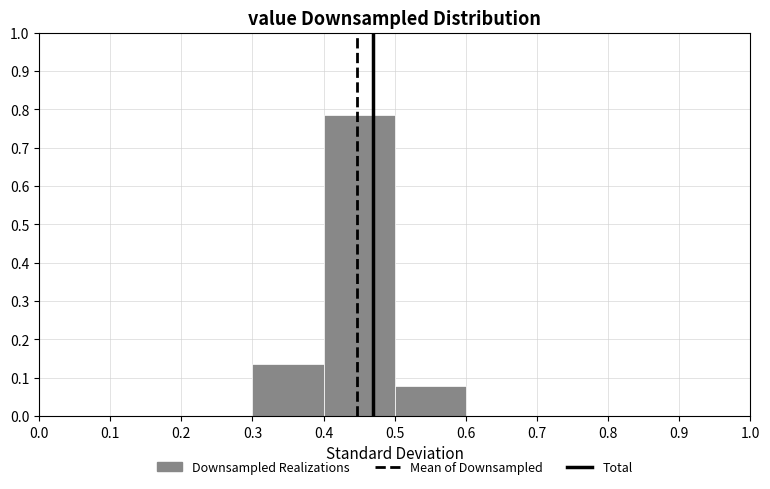

What is the height of the bar covering 0.3 to 0.4 on the x-axis? The values are not printed on the chart, so give them approximately, as read against the axis.

0.14